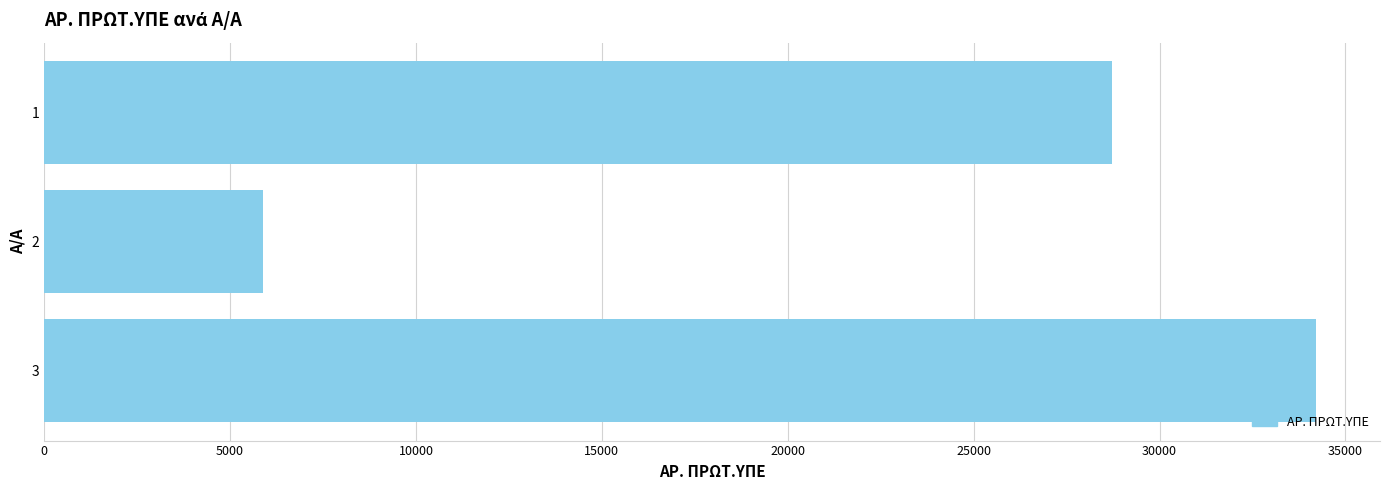

The value at 1 is 47798. True or false?

False